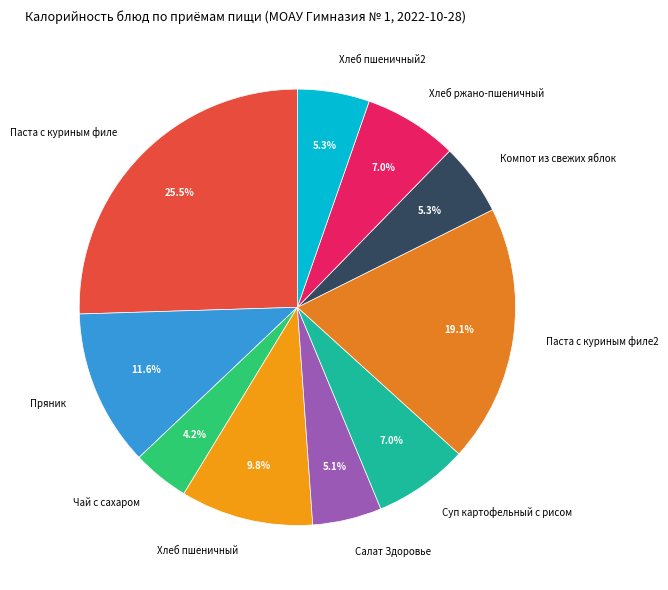

To the nearest percent, what is the difference between the largest and smallest slice percentages?

21%